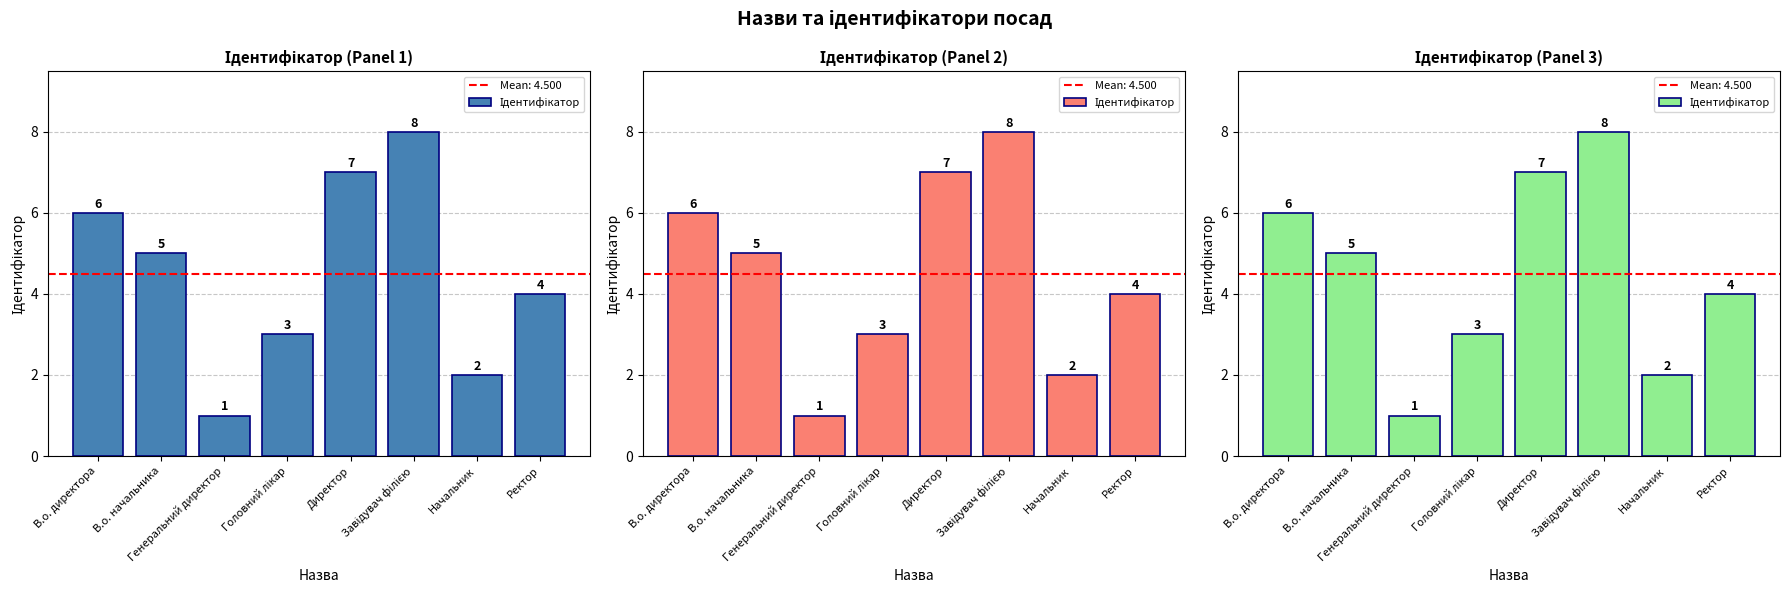

The value at Ректор is 4. True or false?

True